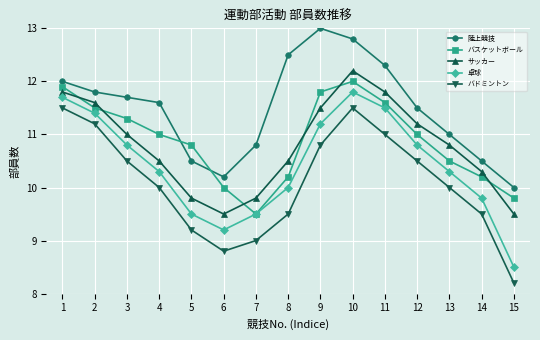

Reading left to right, extract all data points from this chart.

陸上競技: 1=12.0	2=11.8	3=11.7	4=11.6	5=10.5	6=10.2	7=10.8	8=12.5	9=13.0	10=12.8	11=12.3	12=11.5	13=11.0	14=10.5	15=10.0
バスケットボール: 1=11.9	2=11.5	3=11.3	4=11.0	5=10.8	6=10.0	7=9.5	8=10.2	9=11.8	10=12.0	11=11.6	12=11.0	13=10.5	14=10.2	15=9.8
サッカー: 1=11.8	2=11.6	3=11.0	4=10.5	5=9.8	6=9.5	7=9.8	8=10.5	9=11.5	10=12.2	11=11.8	12=11.2	13=10.8	14=10.3	15=9.5
卓球: 1=11.7	2=11.4	3=10.8	4=10.3	5=9.5	6=9.2	7=9.5	8=10.0	9=11.2	10=11.8	11=11.5	12=10.8	13=10.3	14=9.8	15=8.5
バドミントン: 1=11.5	2=11.2	3=10.5	4=10.0	5=9.2	6=8.8	7=9.0	8=9.5	9=10.8	10=11.5	11=11.0	12=10.5	13=10.0	14=9.5	15=8.2